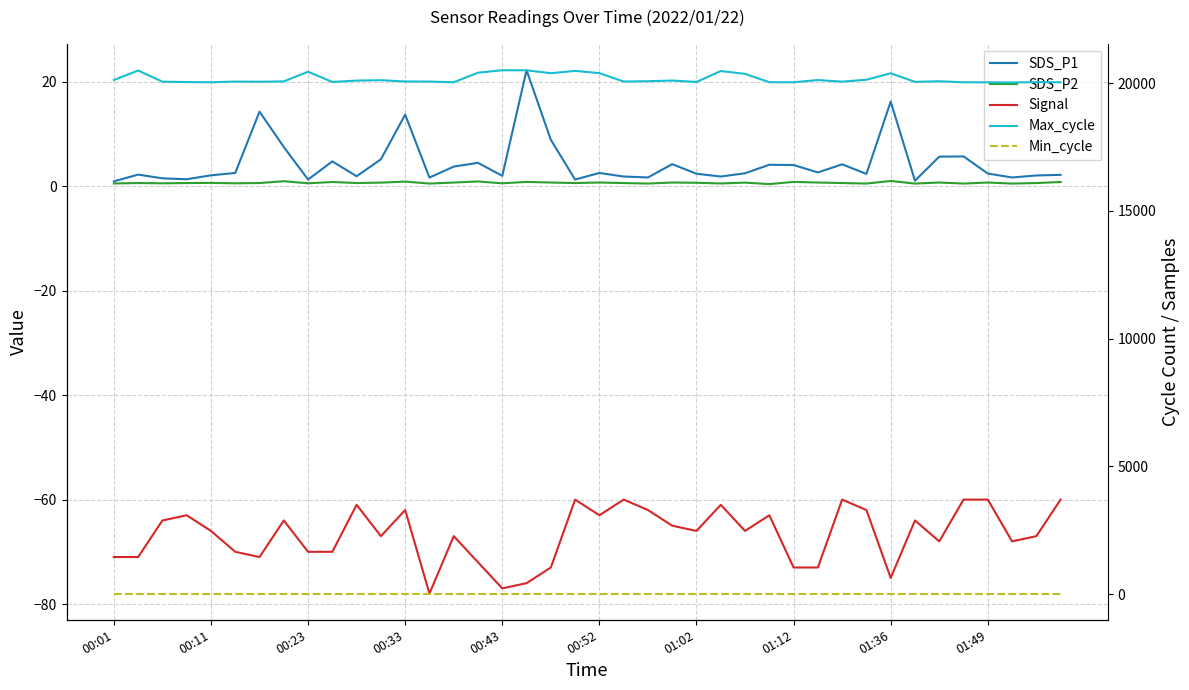

True or false: SDS_P1 and Max_cycle cross at least once.

False